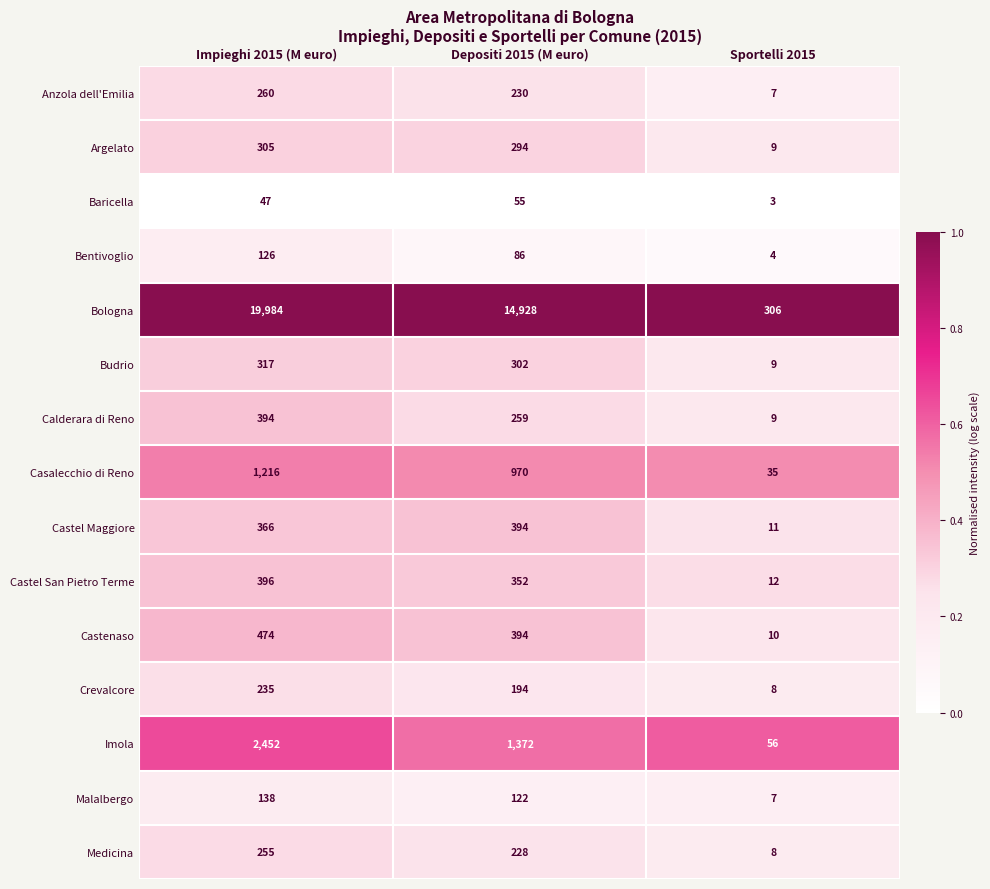

True or false: Bologna has a value of 22880 at Depositi 2015 (M euro).

False